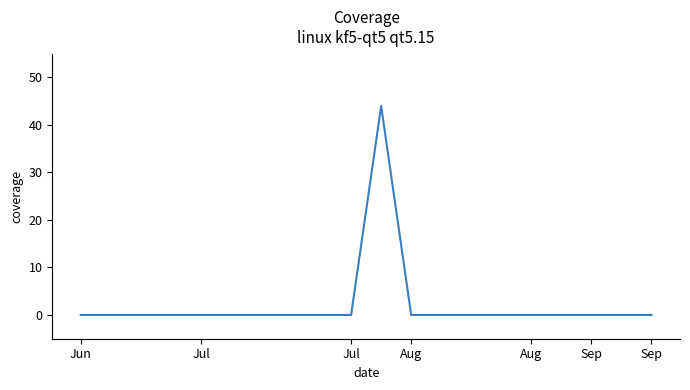

What is the difference between the maximum and minimum values?

44